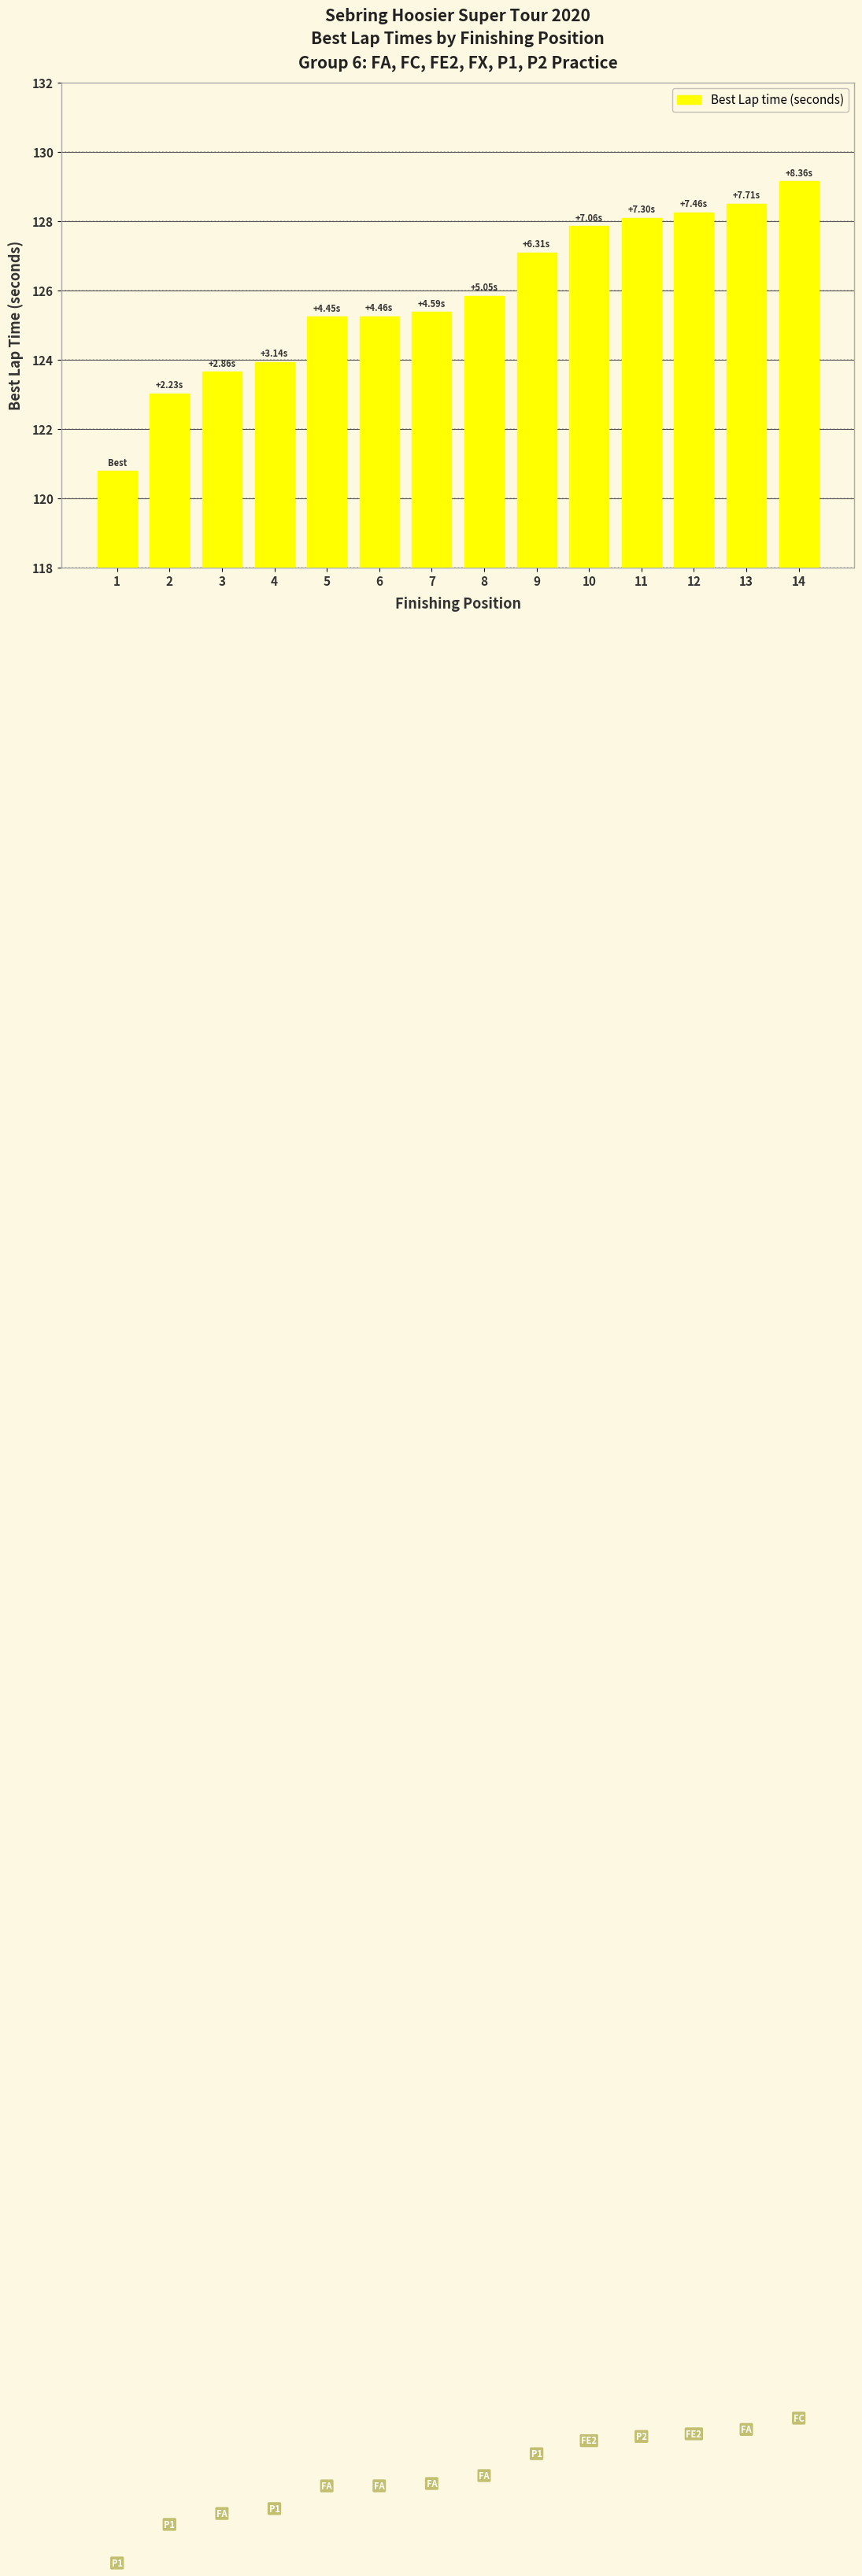

What is the sum of all values?

1762.0